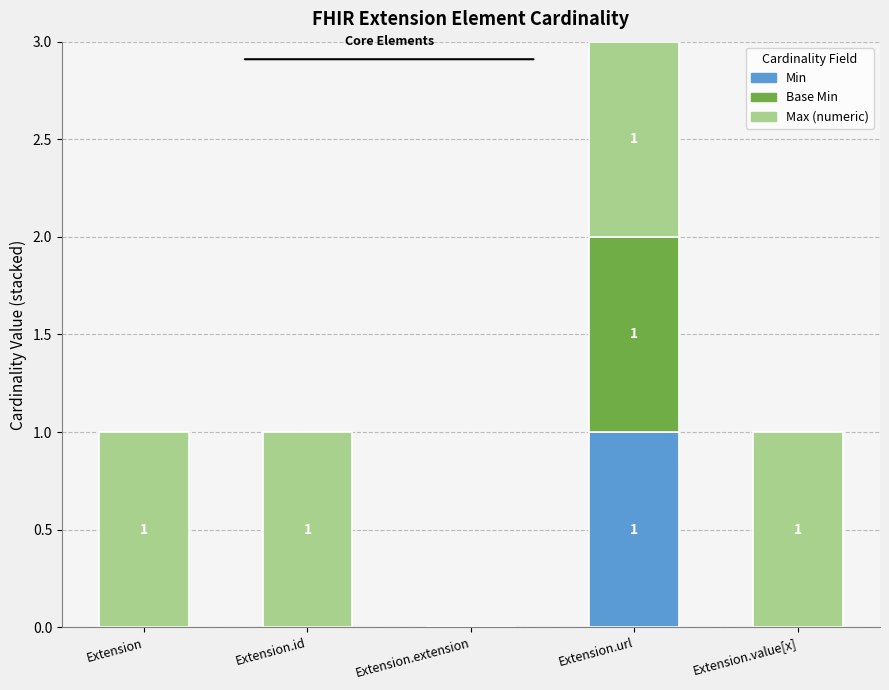

The Min series shows 0 at Extension.value[x]. True or false?

True